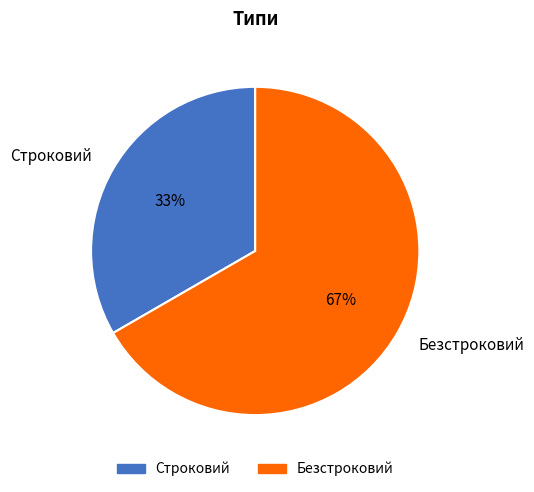

True or false: Безстроковий accounts for 67% of the total.

True